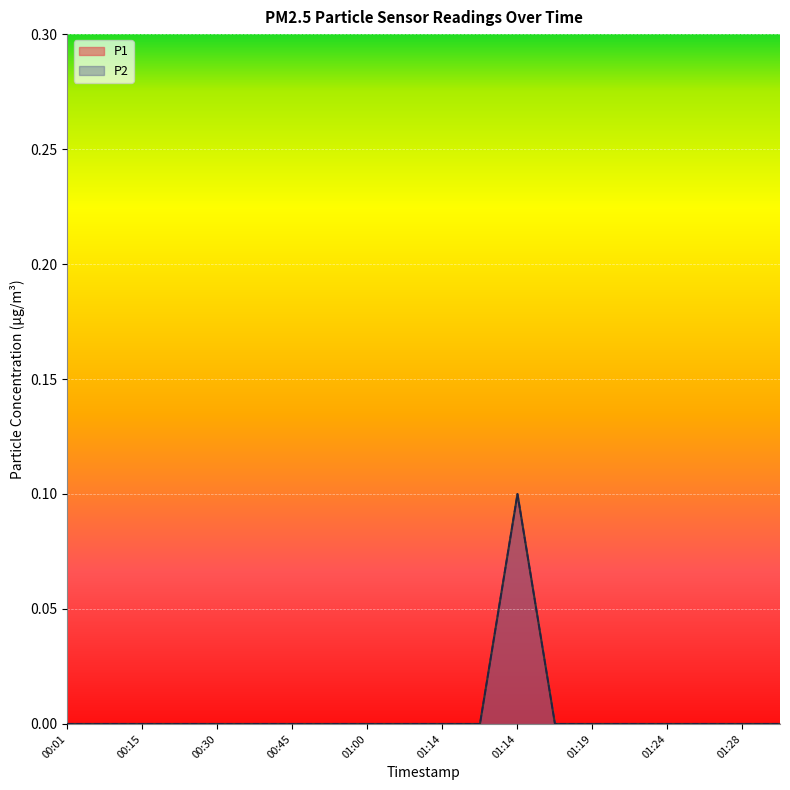

Does the chart display data point markers on the line(s)?

No